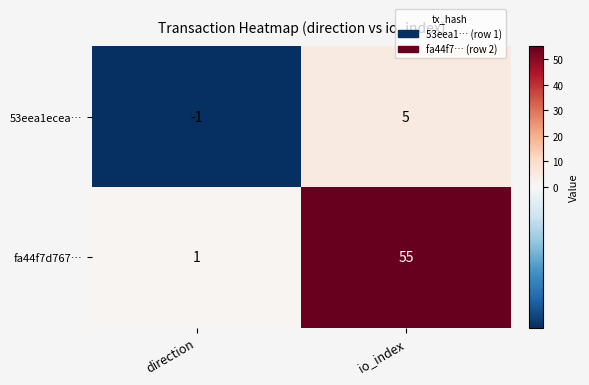

At io_index, list the series in order from largest to smallest.

fa44f7d767…, 53eea1ecea…